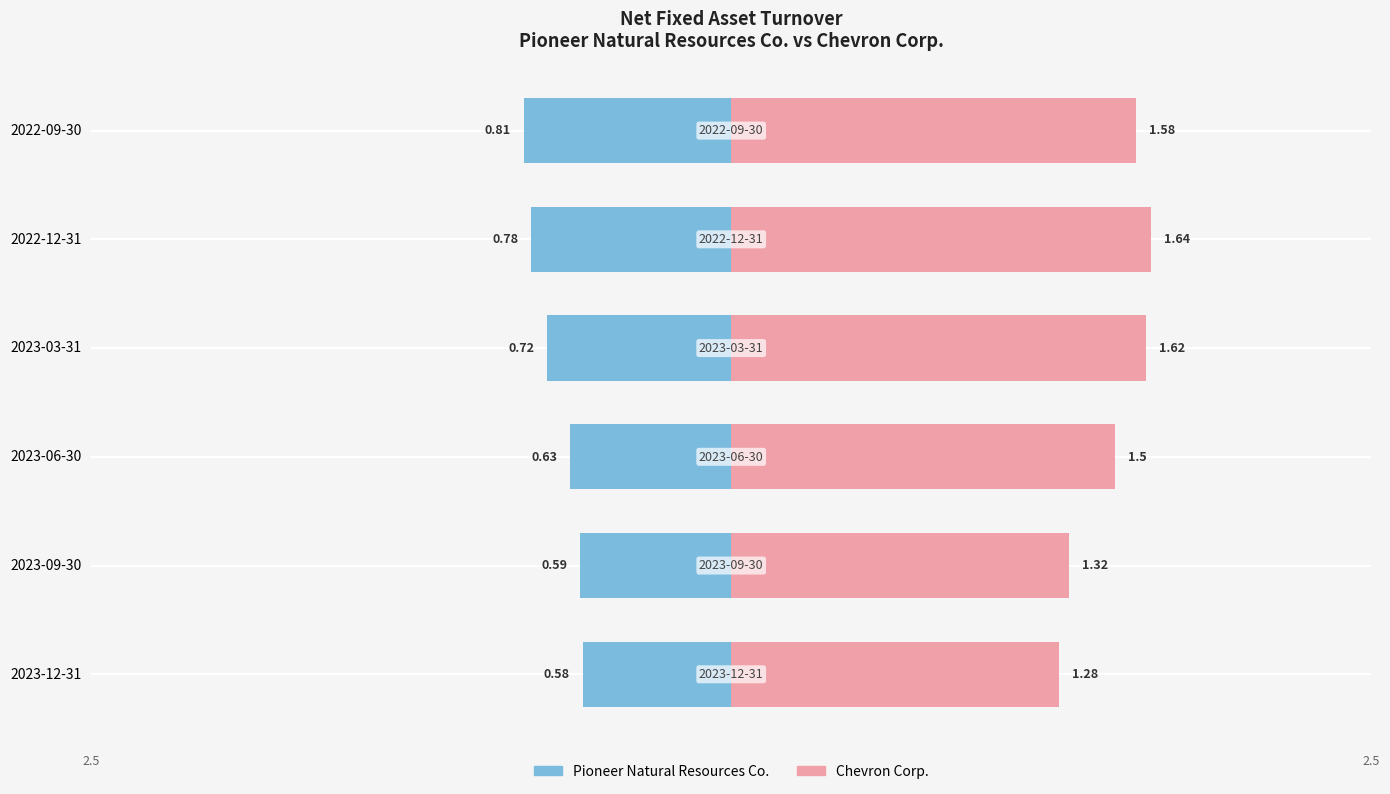

Reading right to left, extract all data points from this chart.

Pioneer Natural Resources Co.: 5=-0.8	4=-0.8	3=-0.7	2=-0.6	1=-0.6	0=-0.6
Chevron Corp.: 5=1.6	4=1.6	3=1.6	2=1.5	1=1.3	0=1.3